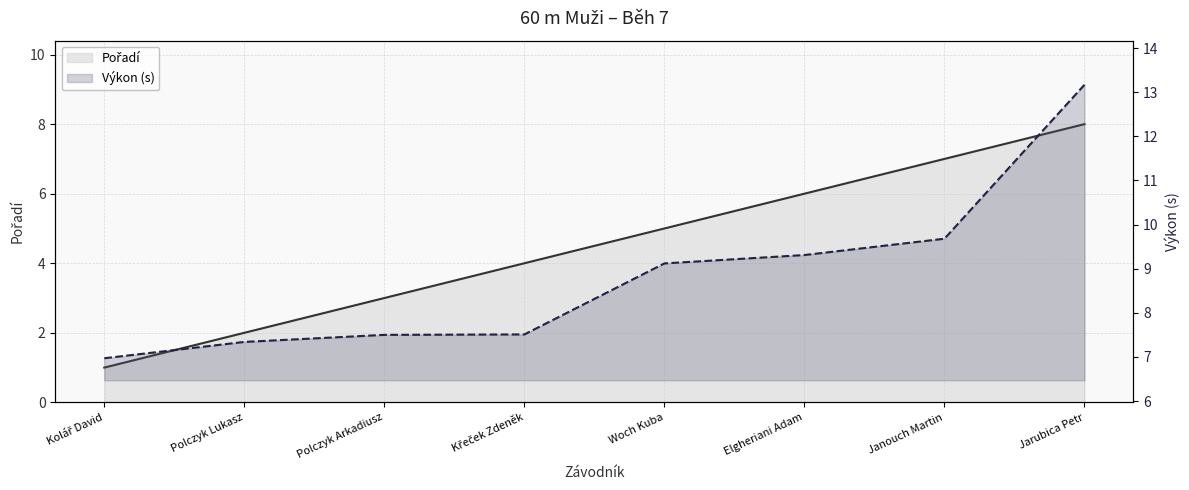

Rank the series by their average value, from highest to lowest.

Výkon, Pořadí